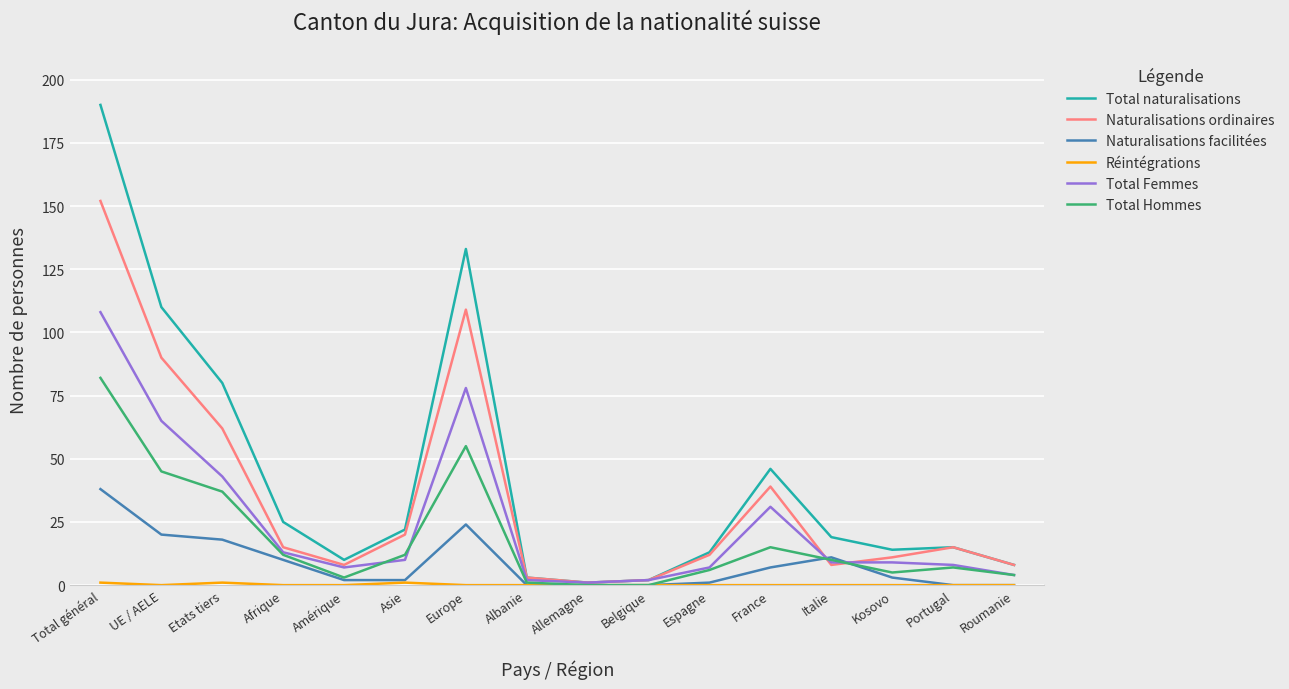

Is it true that Naturalisations facilitées equals 10 at Afrique?

True